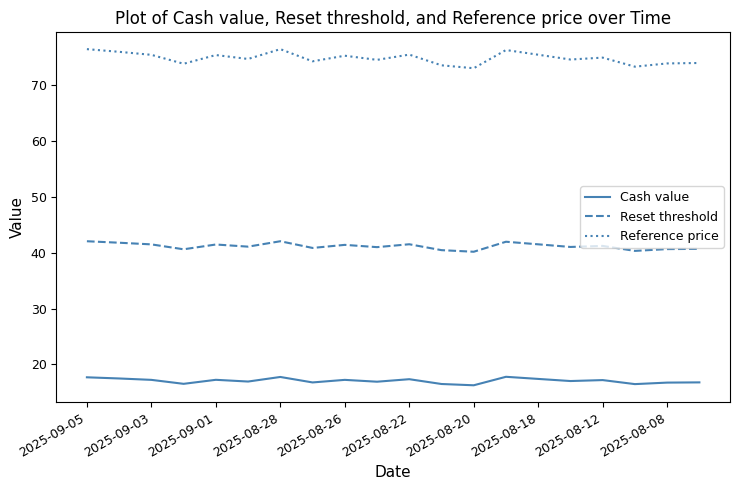

Which series has the largest total across all categories?

Reference price